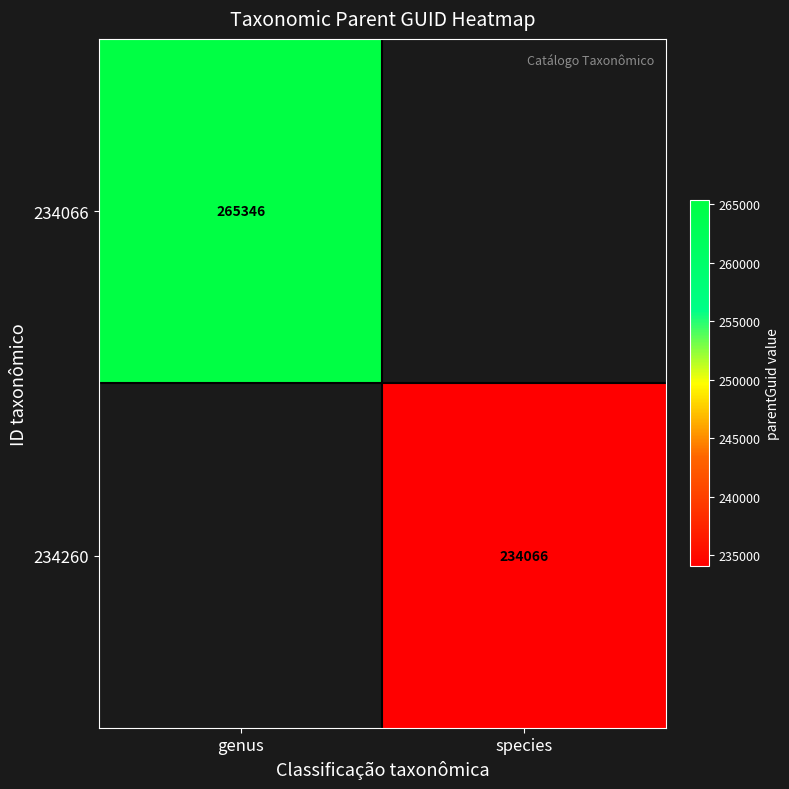

How many series are shown in this chart?

2